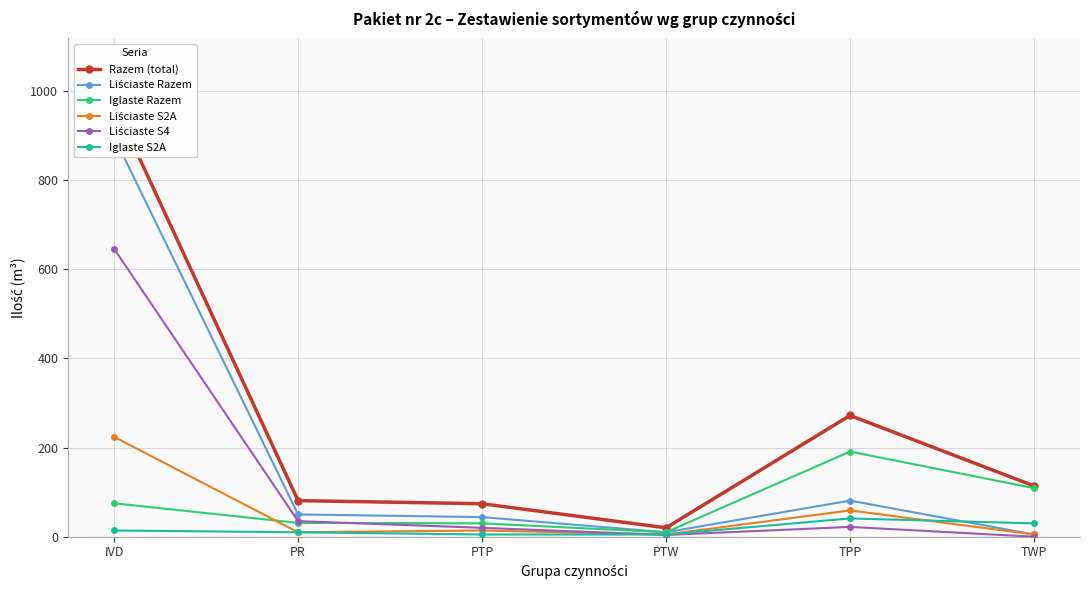

What position from the left is PR?

2